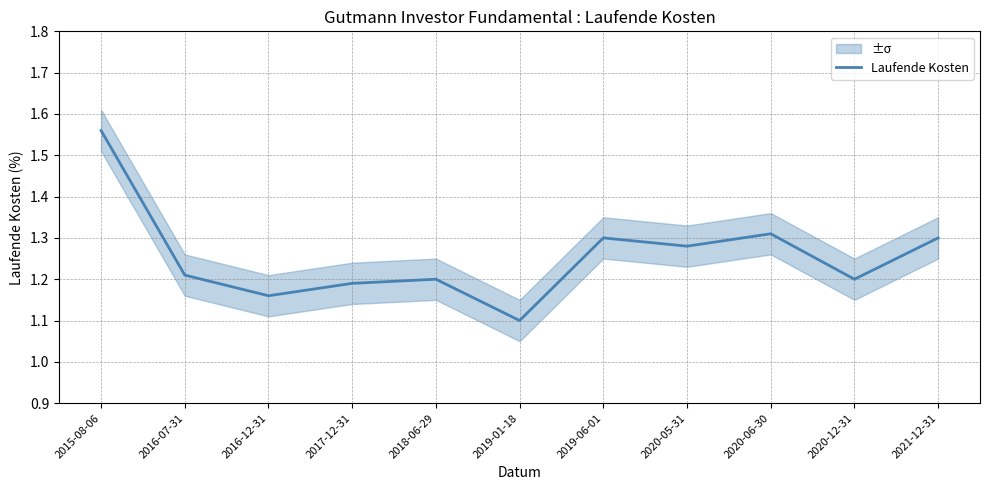

What position from the right is 2015-08-06?

11